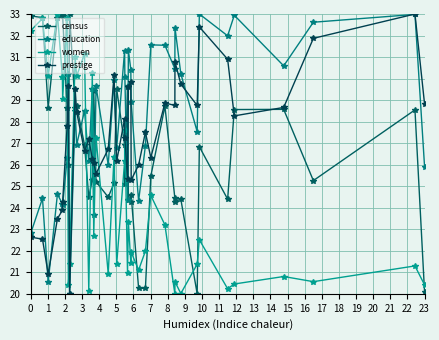

After their last crossing, which series has the higher values: women or census?

women